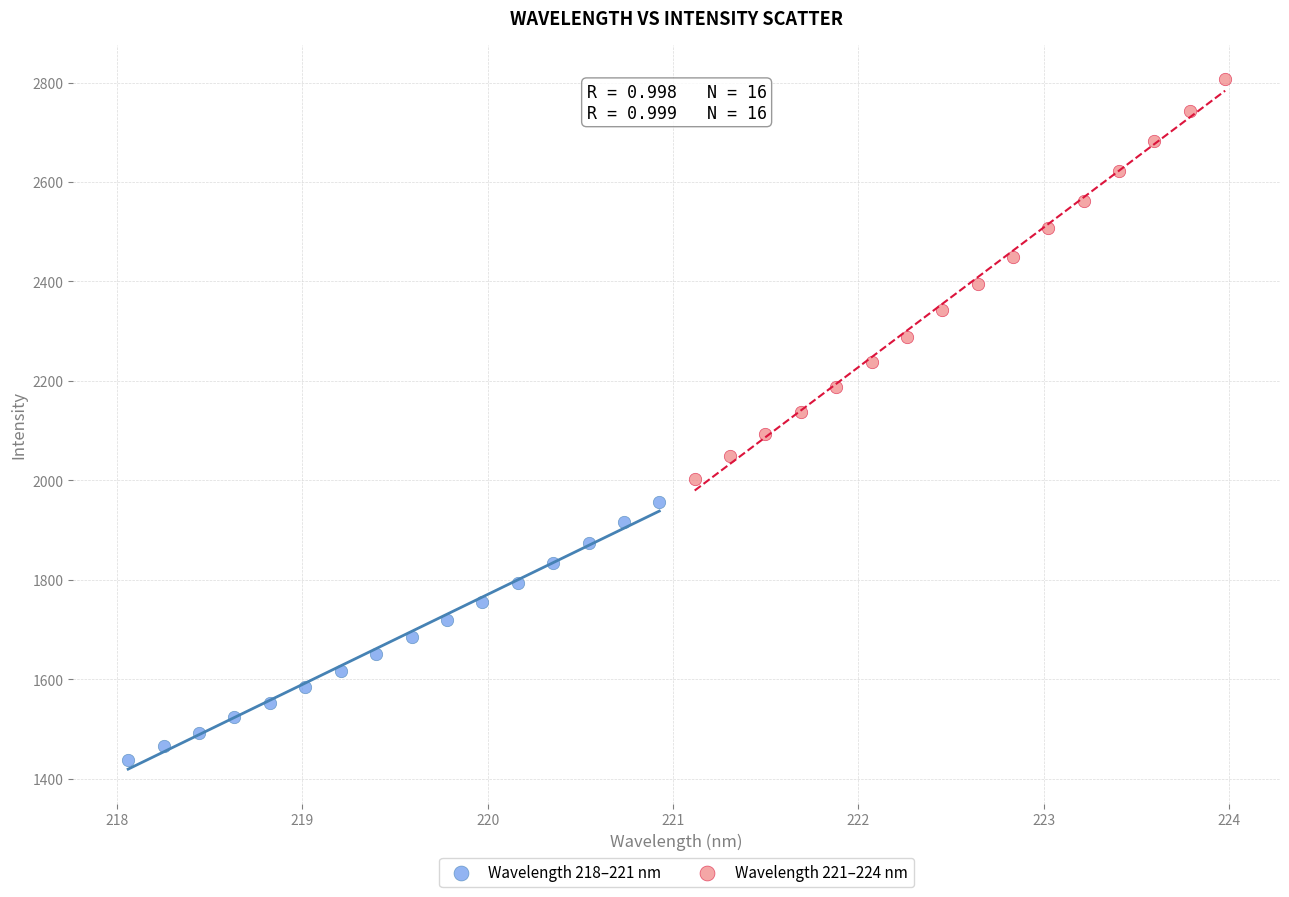

Which series reaches the maximum Y coordinate?

Wavelength 221–224 nm